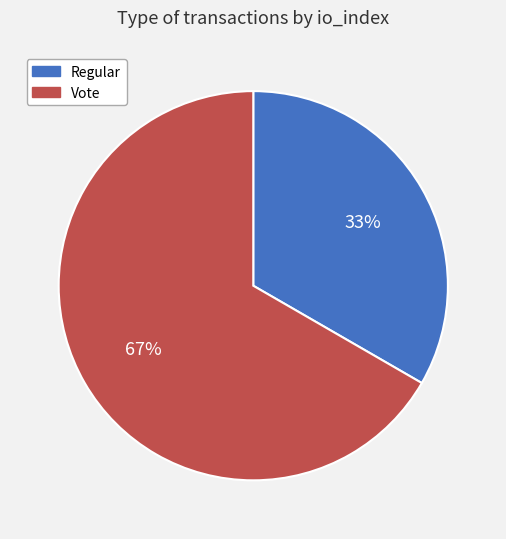

How many slices are in this pie chart?

2